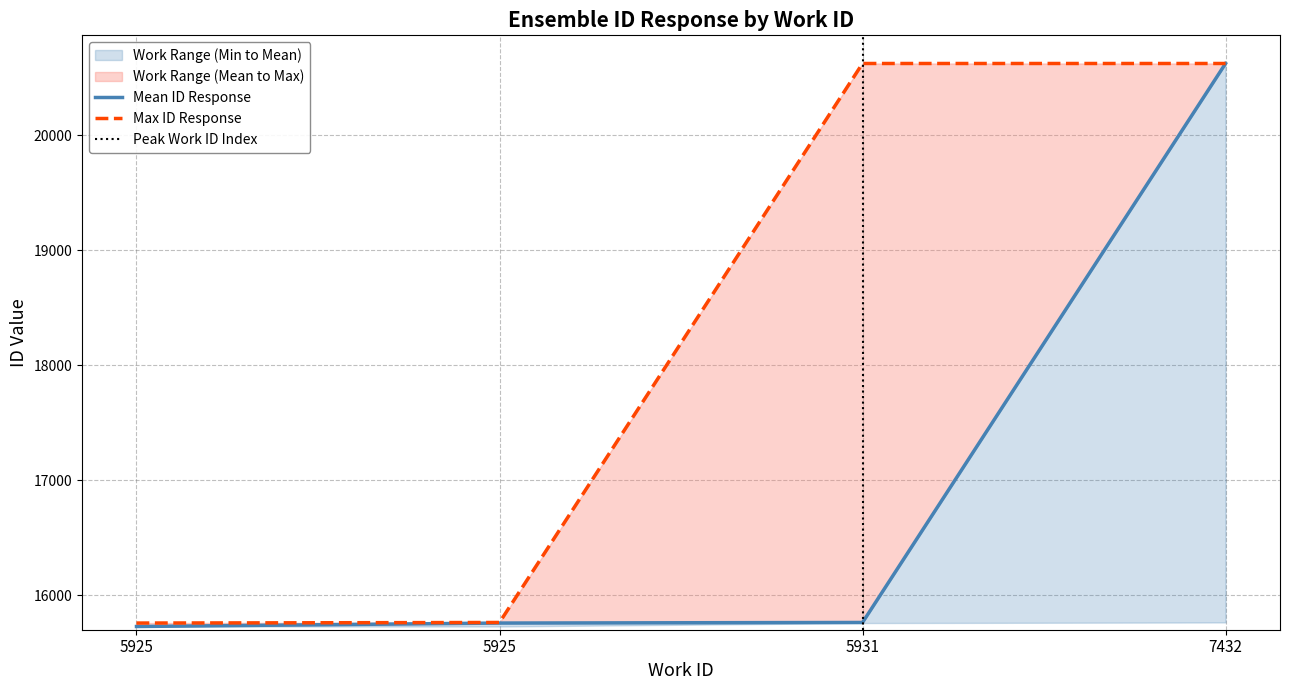

What is the sum of all id_max values?

72767